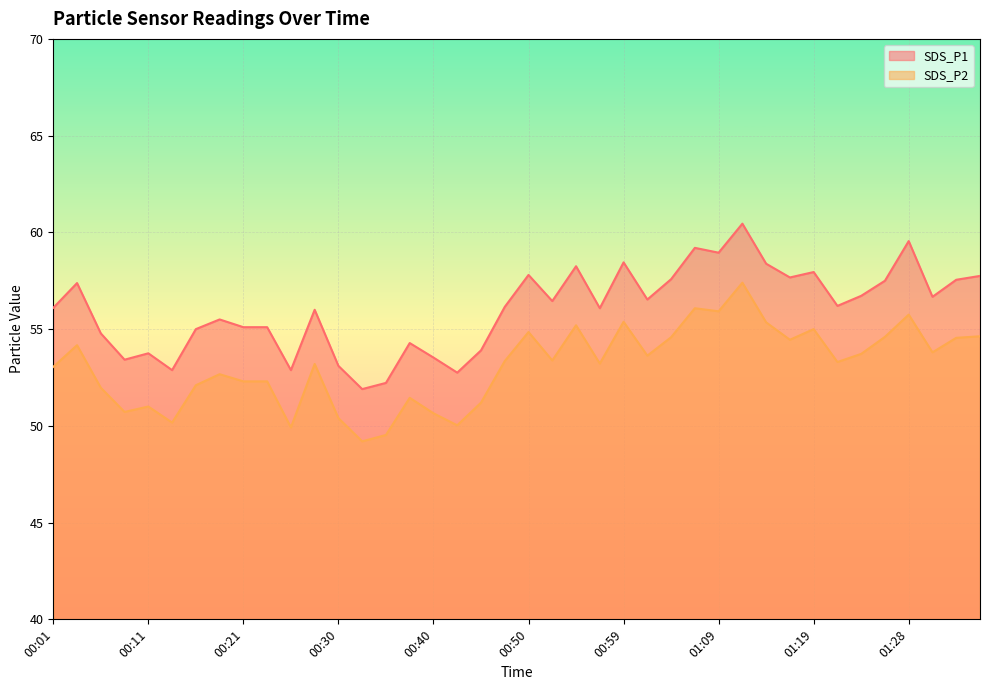

At which category does SDS_P2 reach its first local valley?

00:09